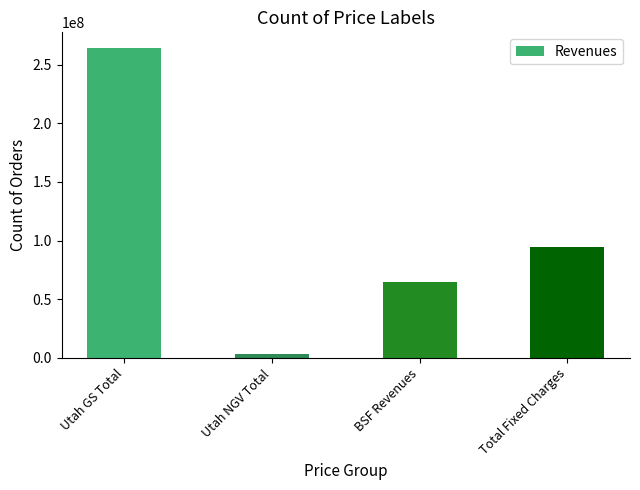

Reading left to right, extract all data points from this chart.

Utah GS Total=264298551.1	Utah NGV Total=3563509.0	BSF Revenues=64995669.1	Total Fixed Charges=94248007.9